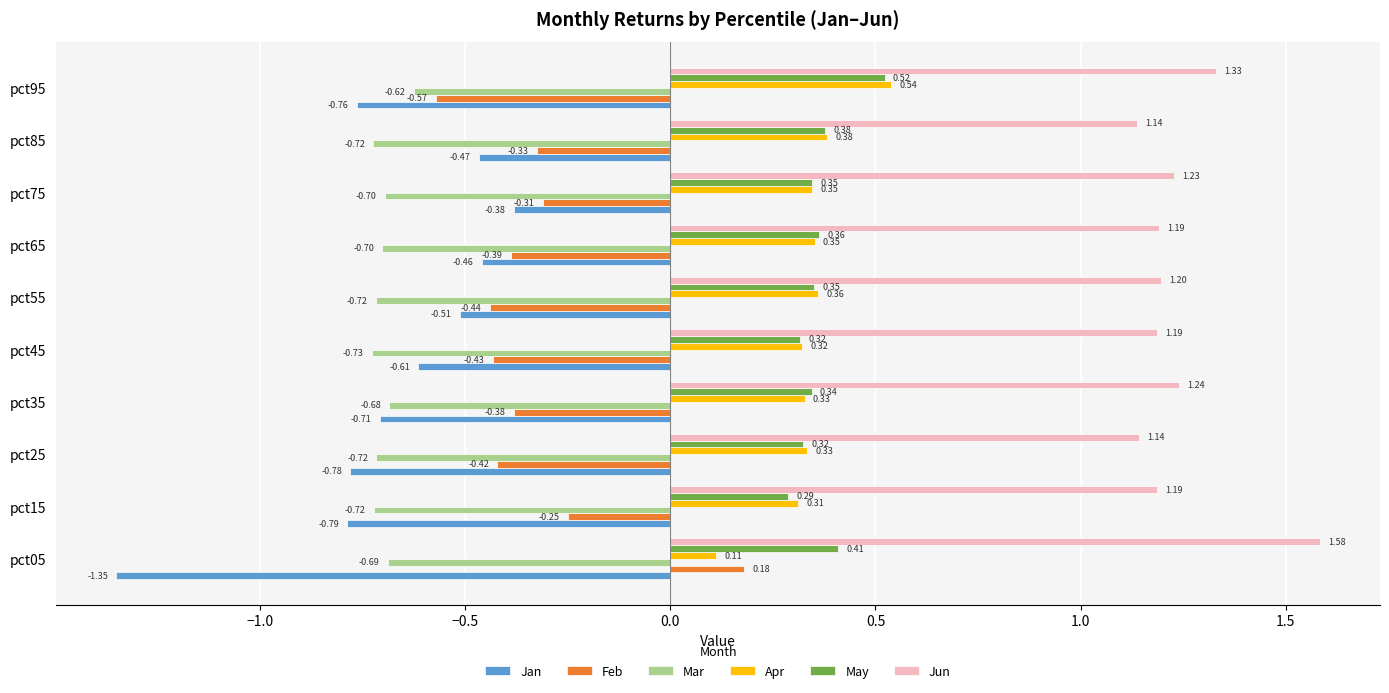

Which category has the lowest value in the Apr series?

pct05